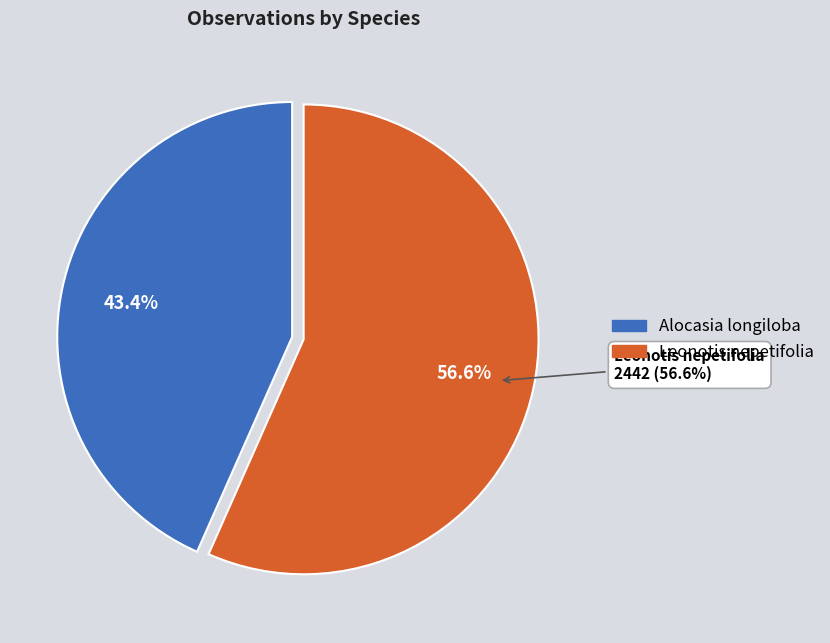

True or false: Leonotis nepetifolia accounts for 46% of the total.

False